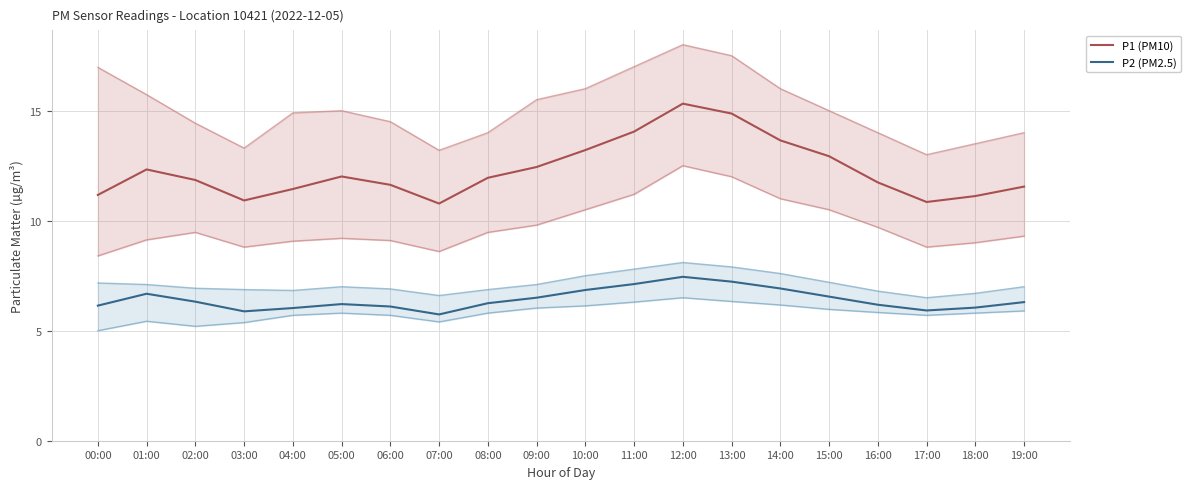

How many distinct data groups are displayed?

2